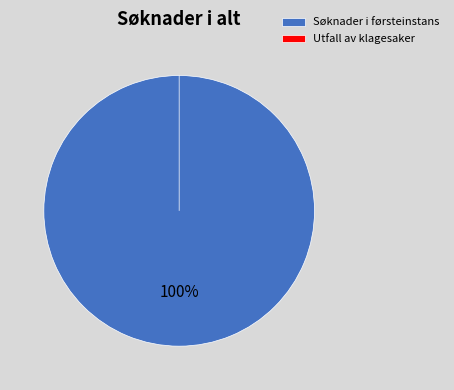

To the nearest percent, what is the difference between the largest and smallest slice percentages?

100%